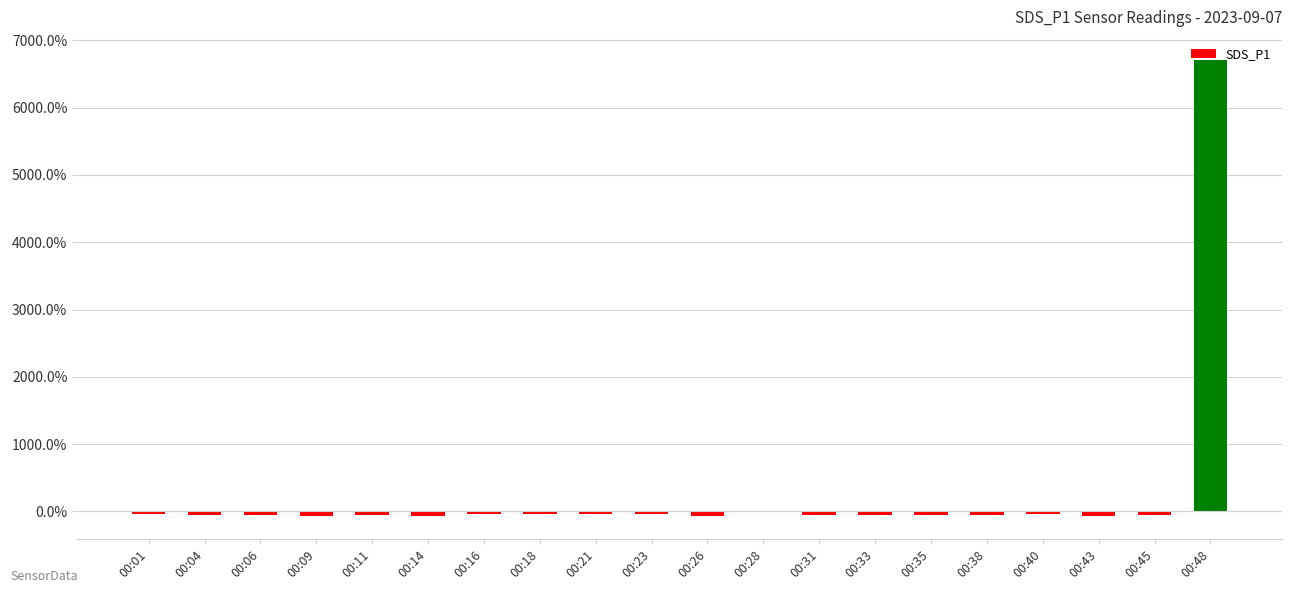

At which category does the chart reach its peak across all series?

00:48